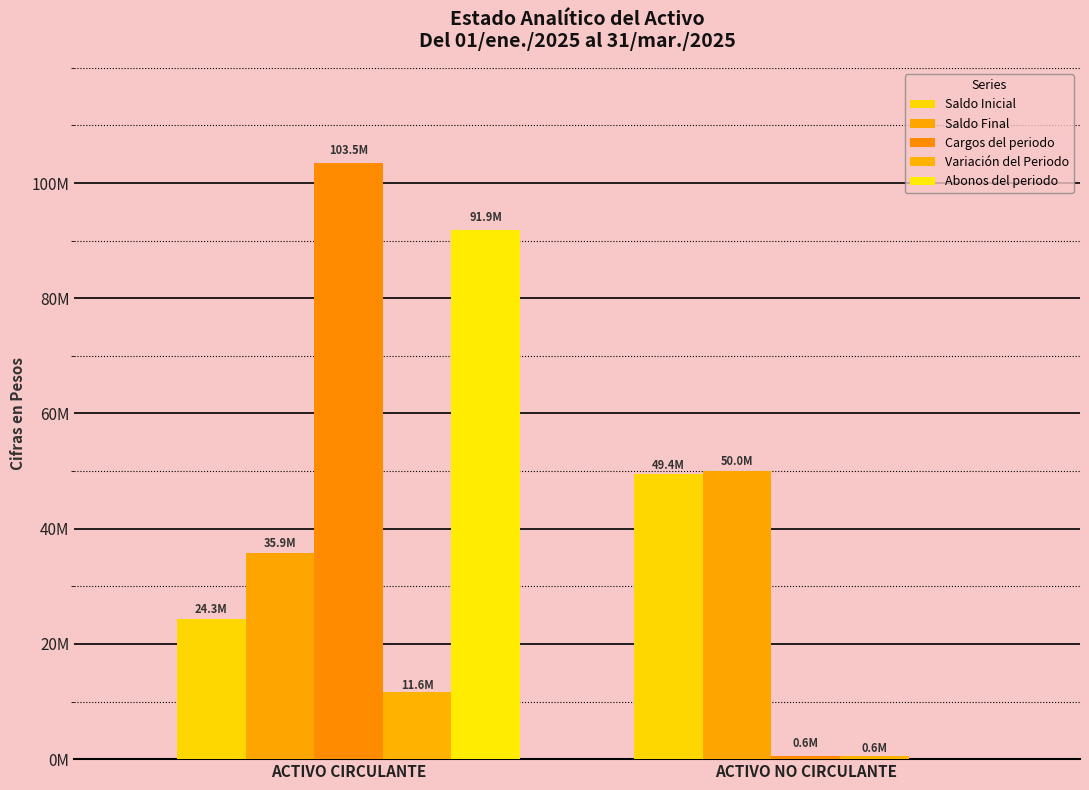

What is the label of the 1st bar from the left?

ACTIVO CIRCULANTE